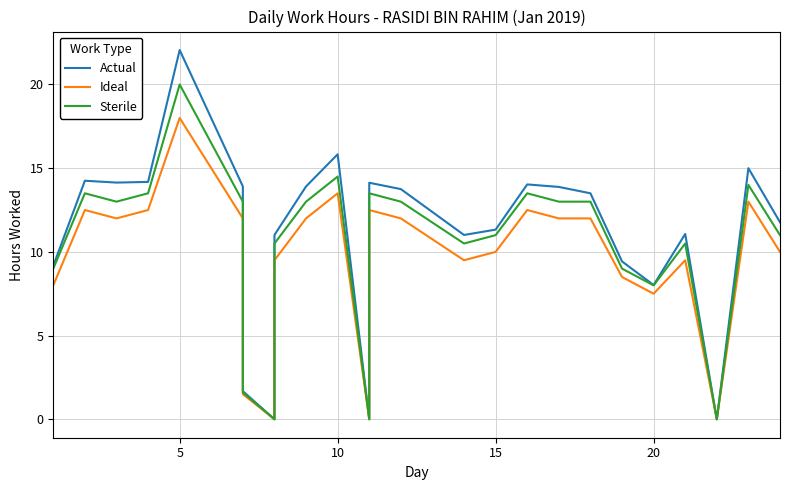

What is the label of the 4th point from the right?

21